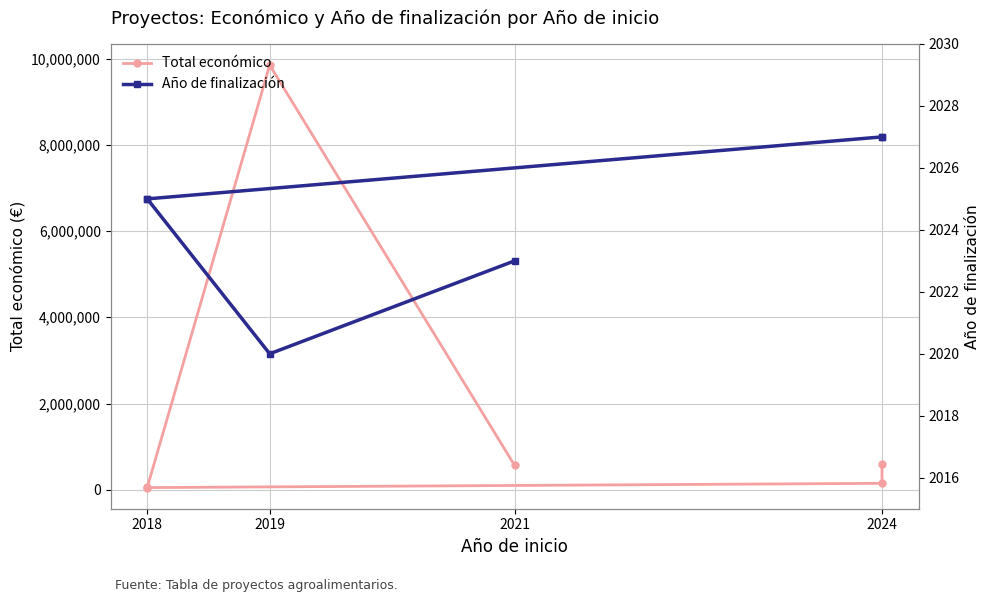

What is the average value of the Año de finalización series?

2024